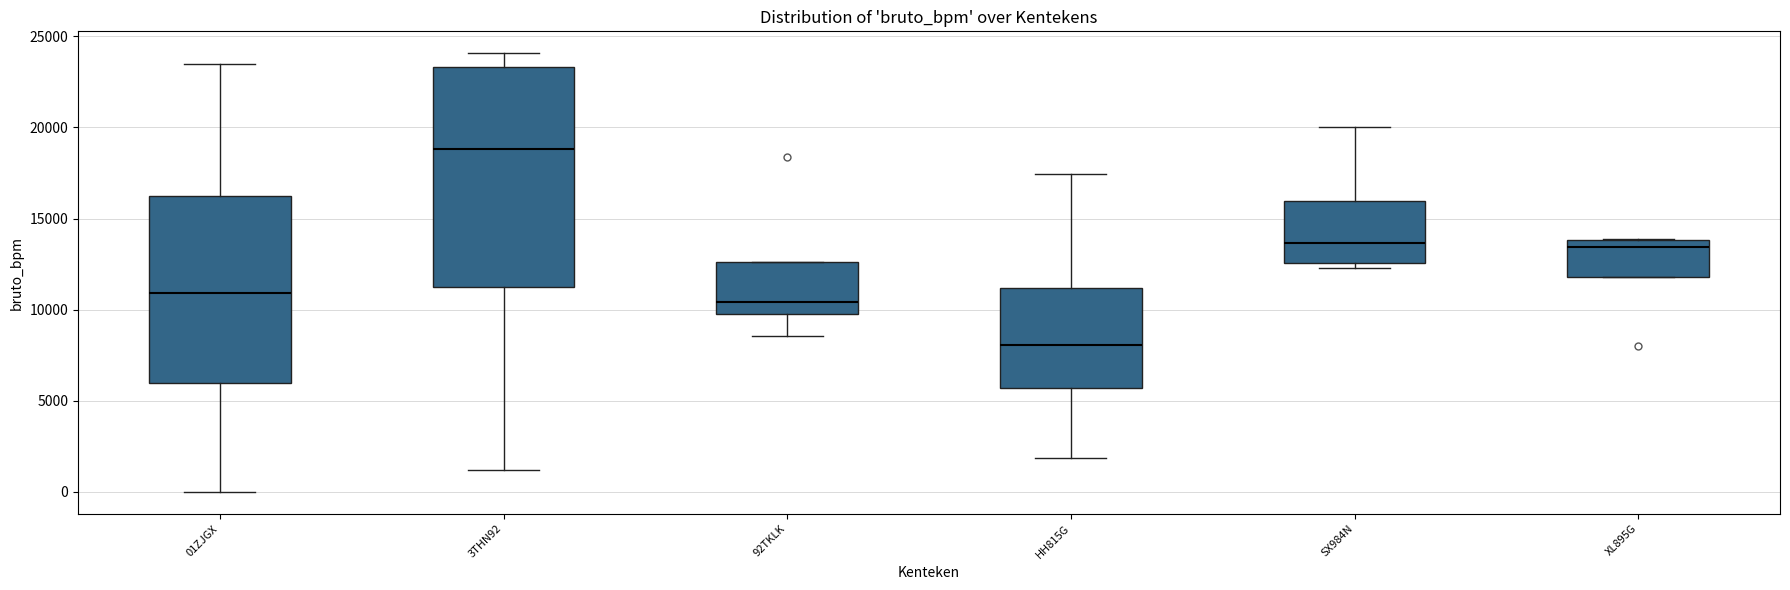

Where is the lower edge of the box for HH815G on the y-axis? The values are not printed on the chart, so give them approximately, as read against the axis.

5500